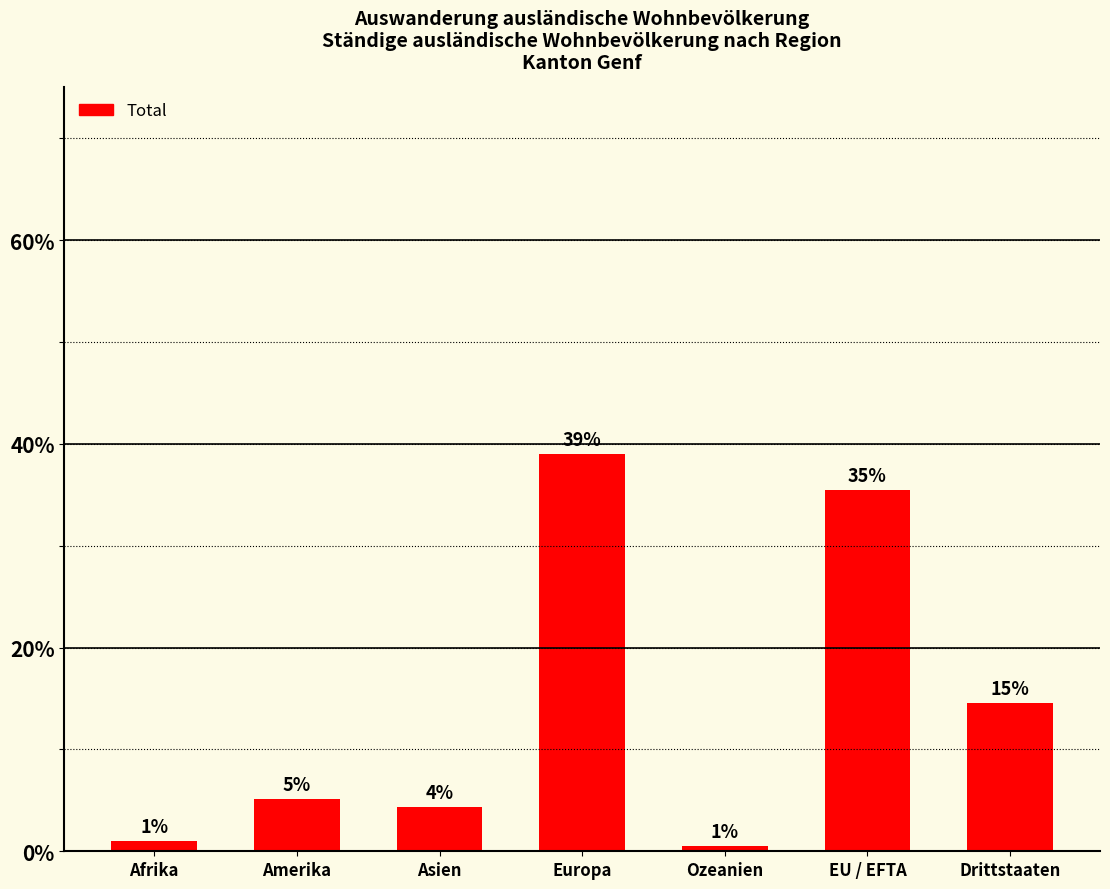

How many bars are there in total?

7